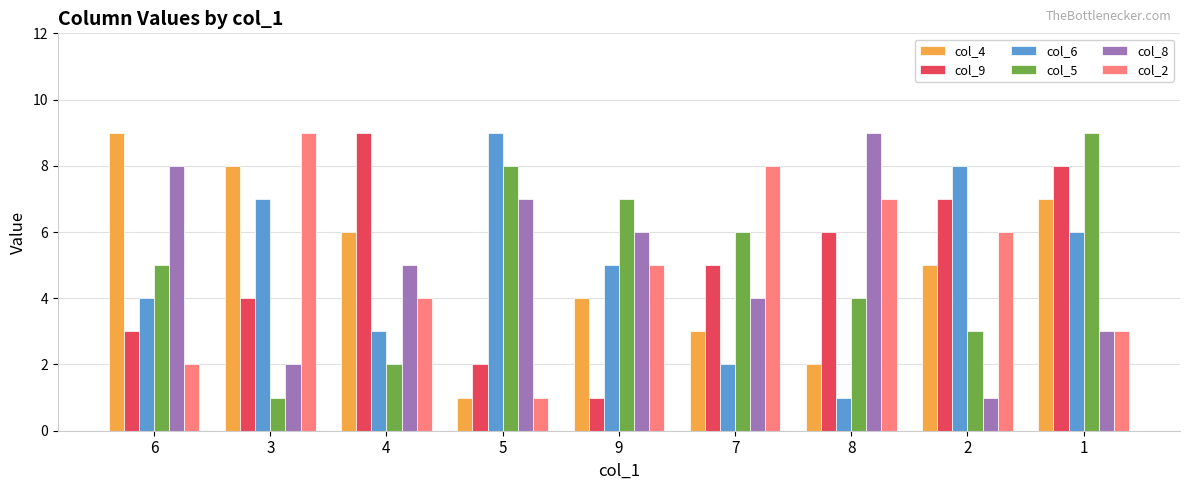

What is the spread (max minus min) of values at 9?

6